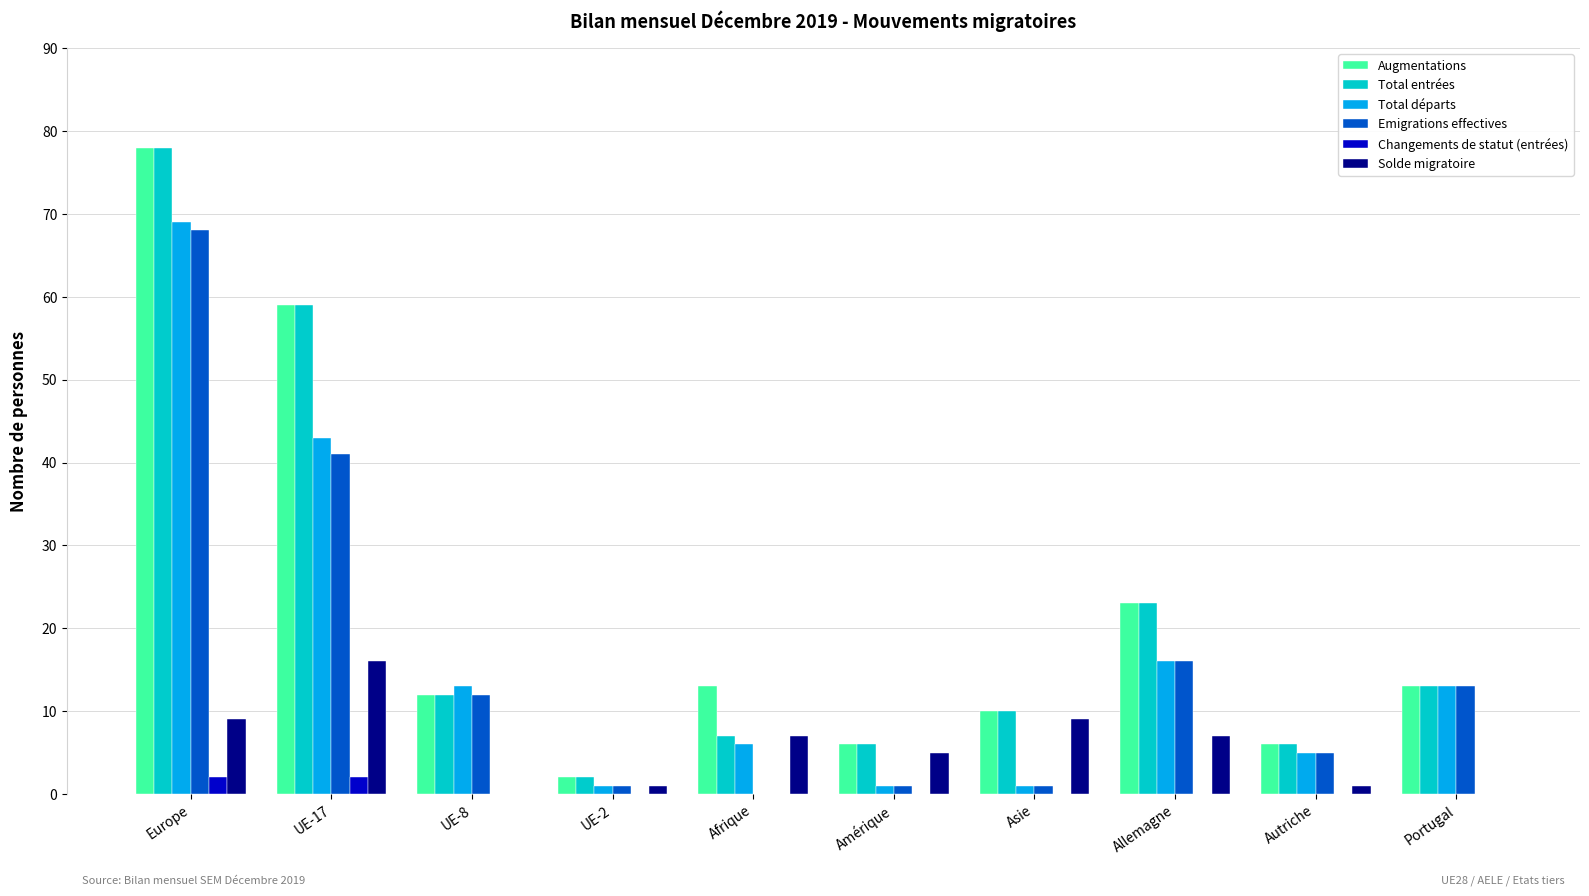

Where is Total entrées nearest to the value 40?

Allemagne